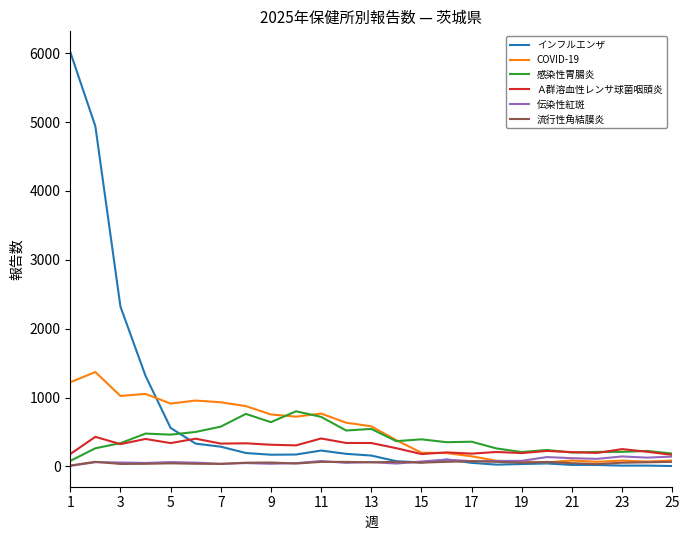

True or false: 感染性胃腸炎 and Ａ群溶血性レンサ球菌咽頭炎 intersect in this chart.

True